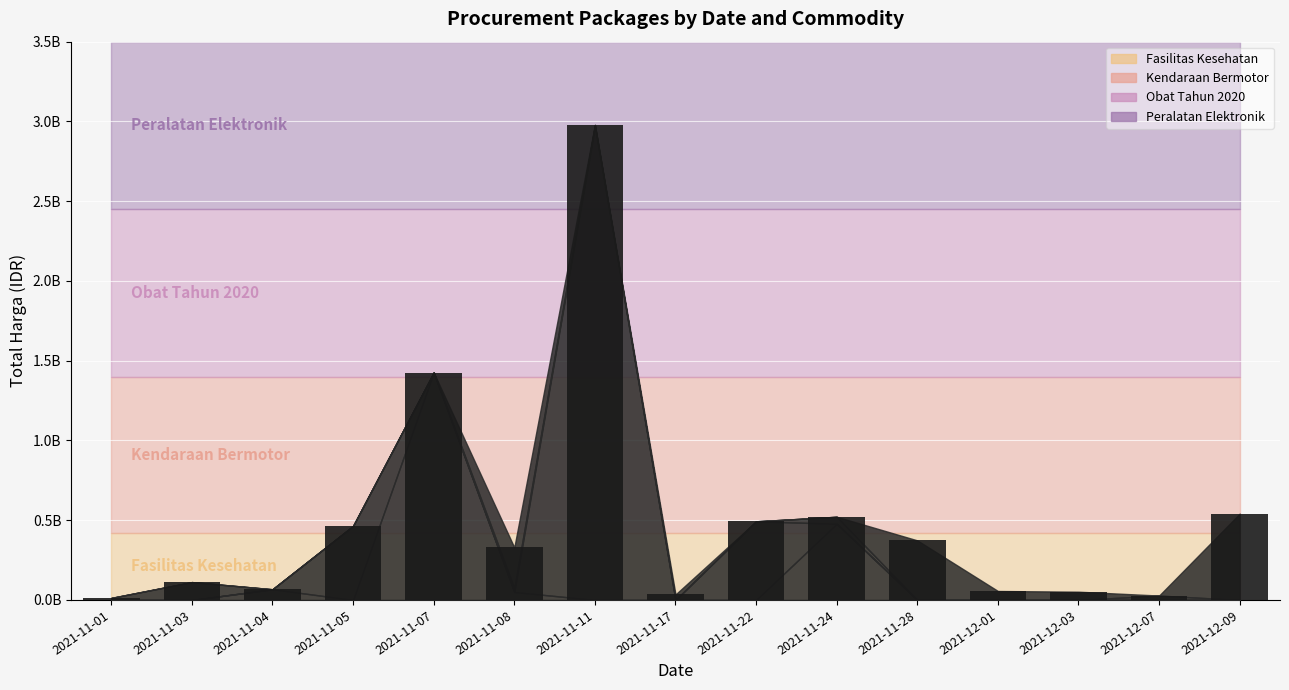

At which category is the sum across all series the highest?

2021-11-11